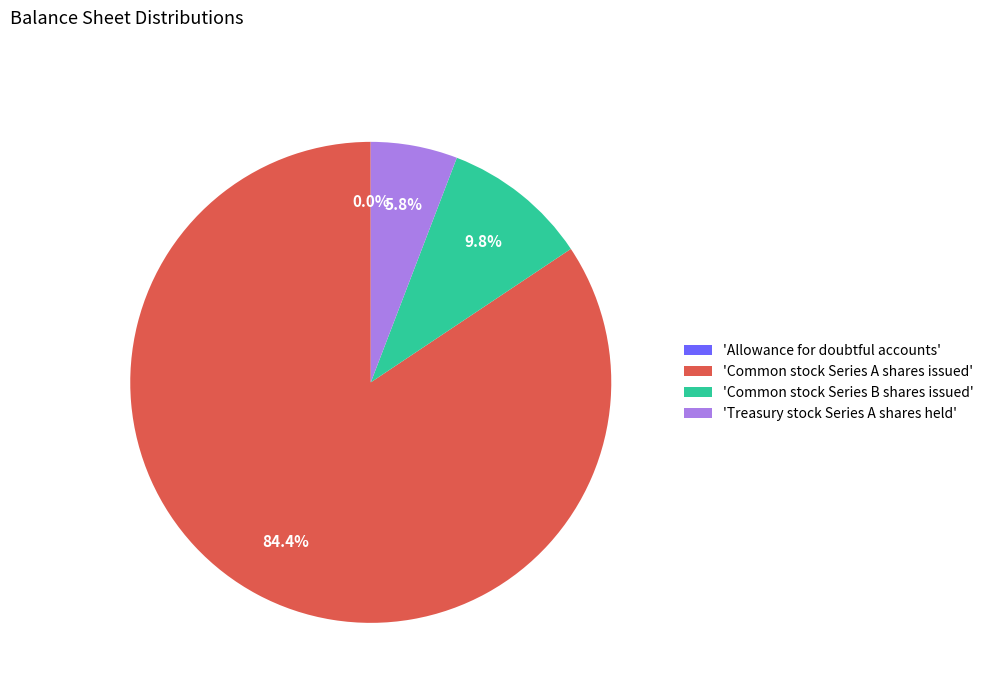

Between 'Common stock Series B shares issued' and 'Treasury stock Series A shares held', which is larger?

'Common stock Series B shares issued'